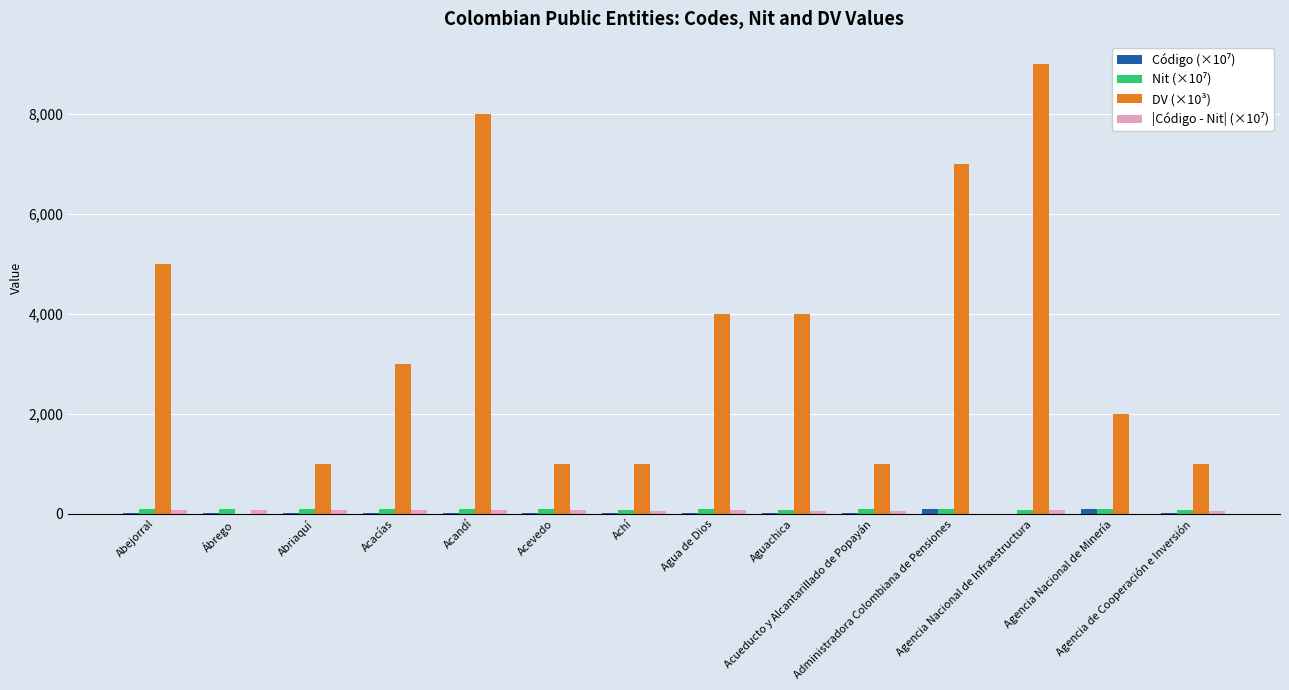

What is the highest value of the DV (×10³) series?

9000.0